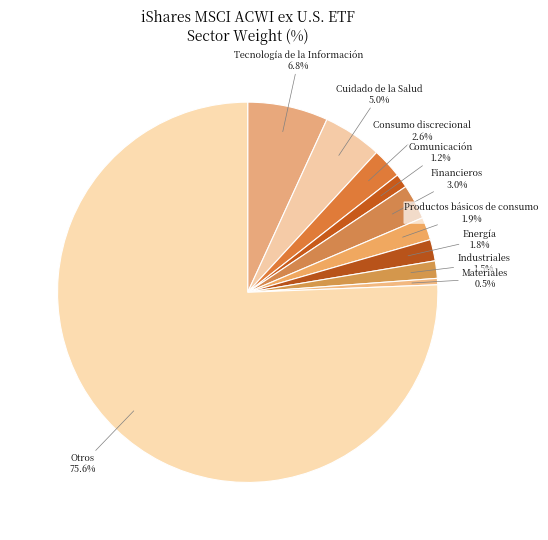

What portion of the pie excludes Industriales?

98.5%